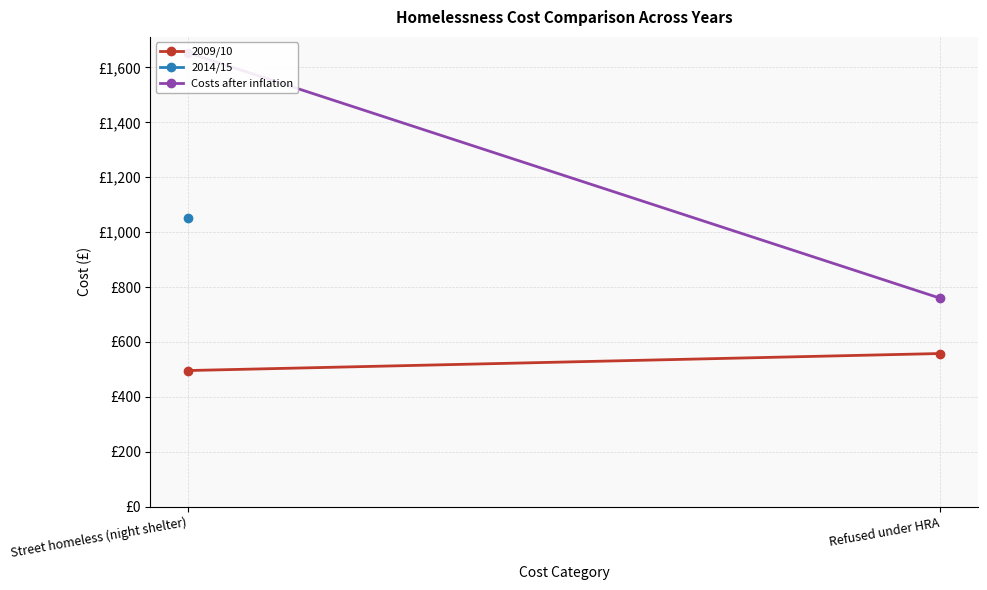

What is the label of the 2nd point from the right?

Street homeless (night shelter)